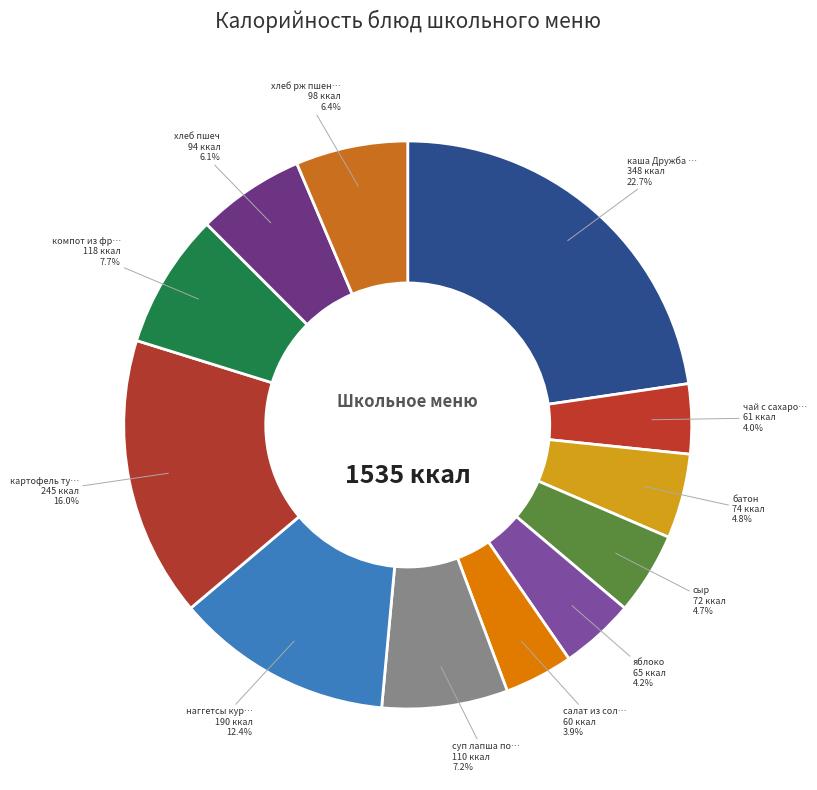

Count the number of slices in the pie.

12